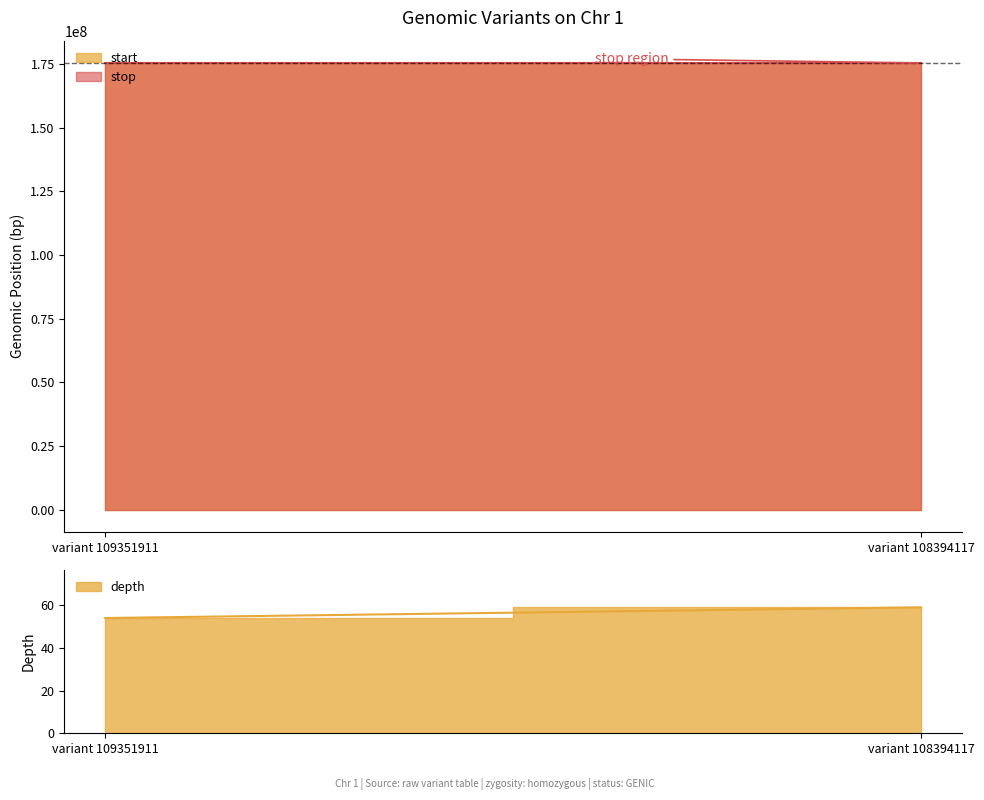

Between variant 109351911 and variant 108394117, which series saw the biggest shift?

start